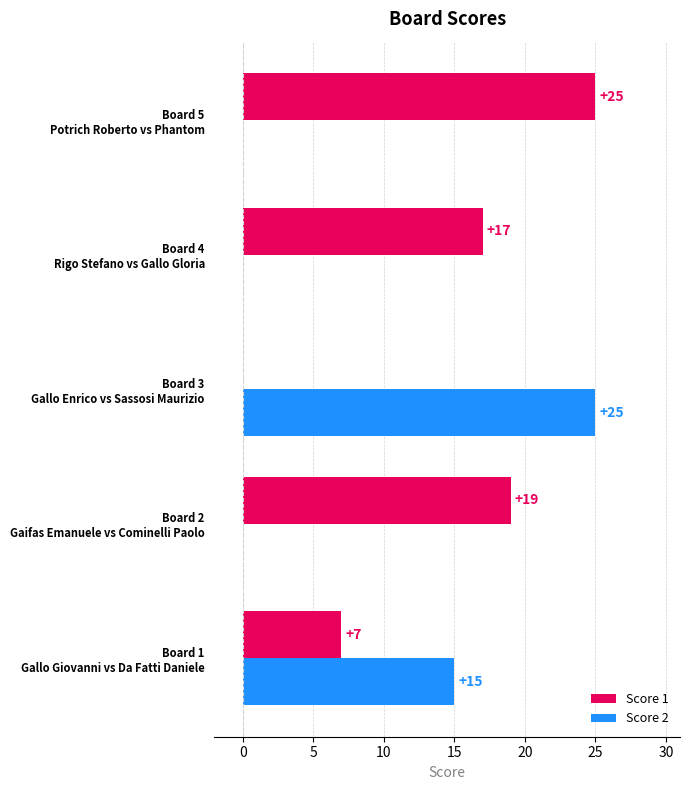

What is the maximum value for Score 1?

25